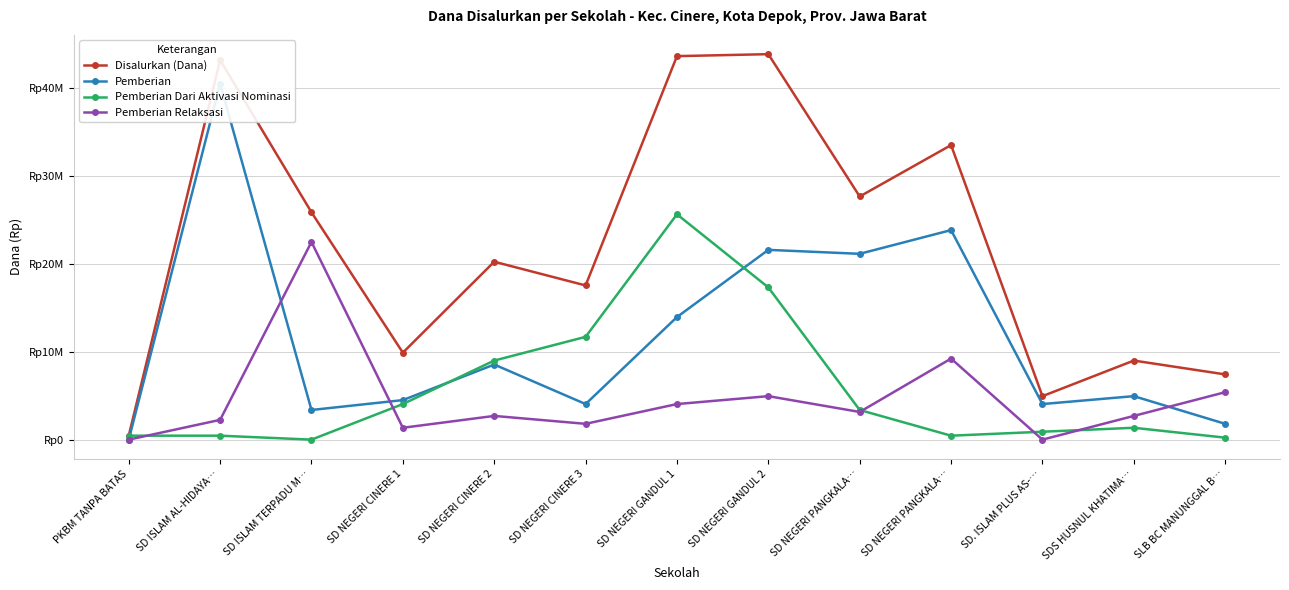

What is the greatest value displayed?

43875000